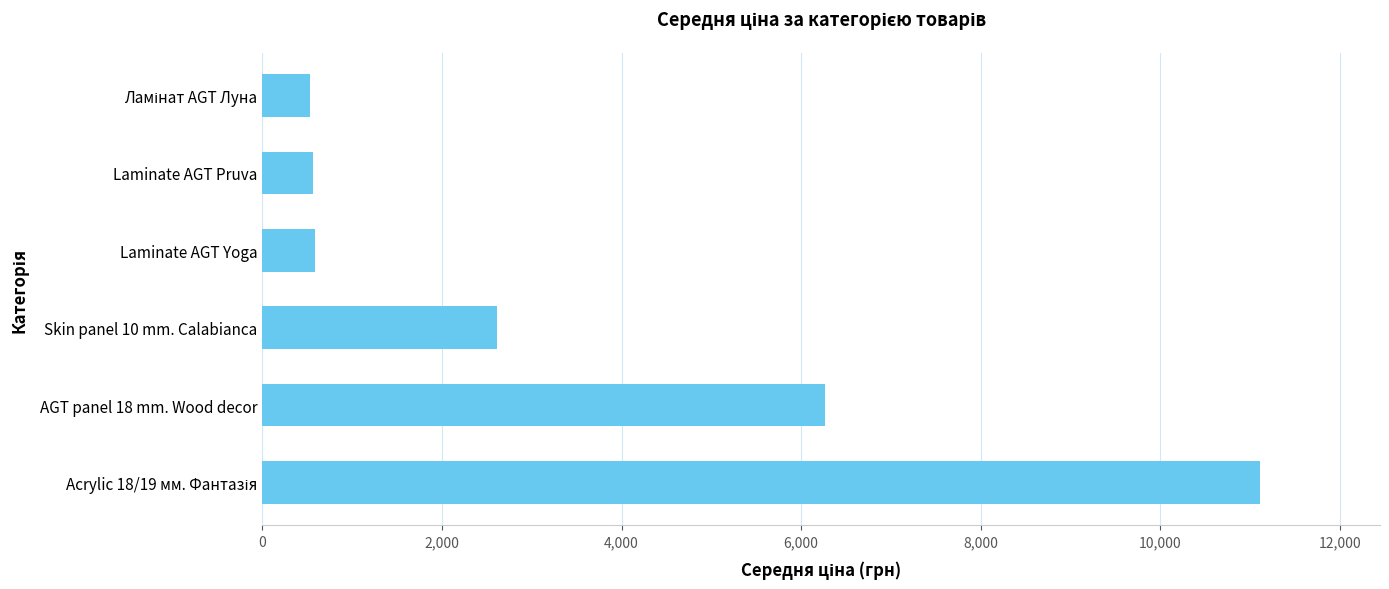

Which has a higher value, AGT panel 18 mm. Wood decor or Laminate AGT Yoga?

AGT panel 18 mm. Wood decor